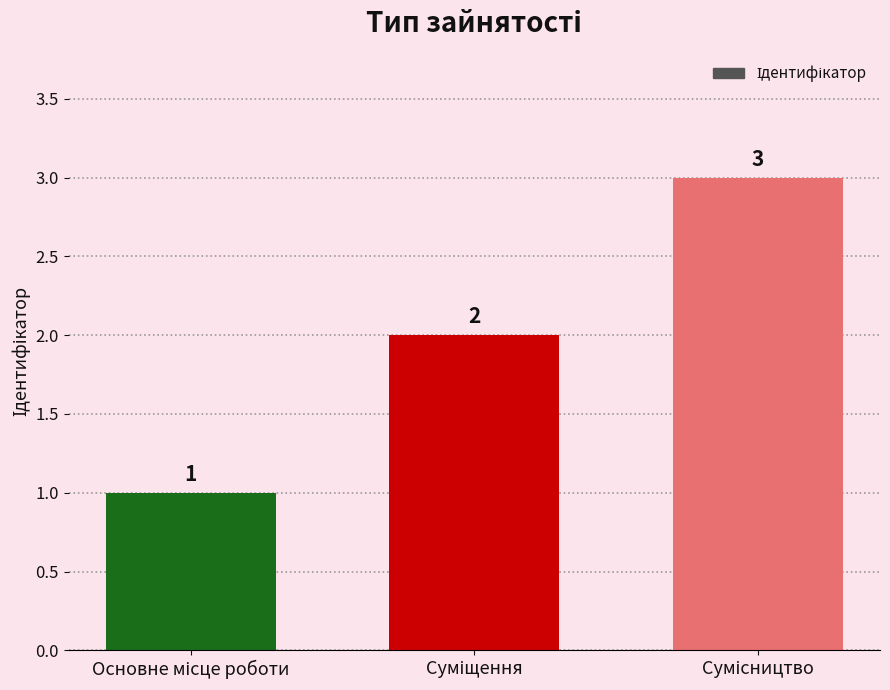

What is the value of the 2nd bar from the left?

2